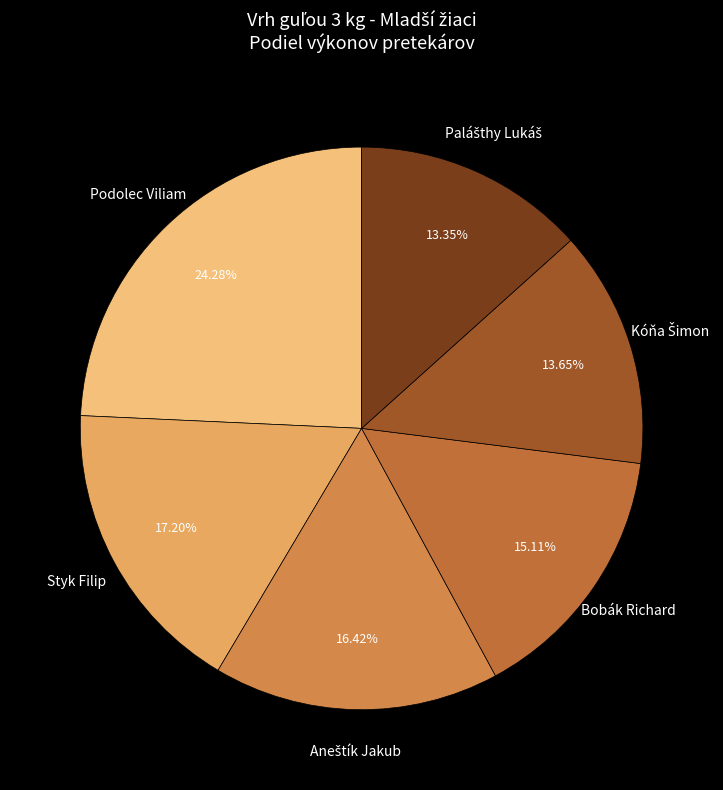

What percentage is the Styk Filip slice, to the nearest percent?

17%